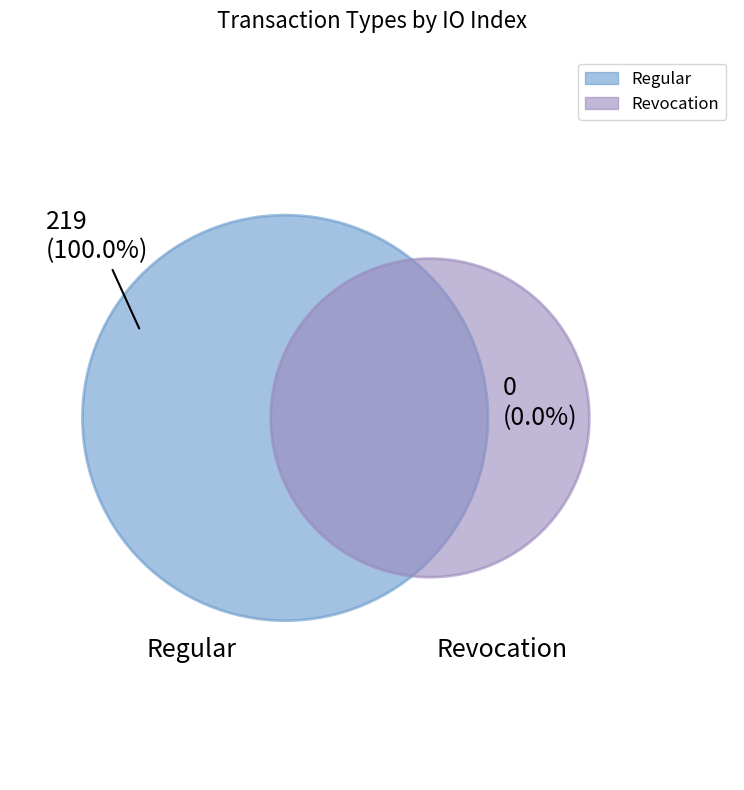

To the nearest percent, what is the combined percentage of Revocation and Regular?

100%